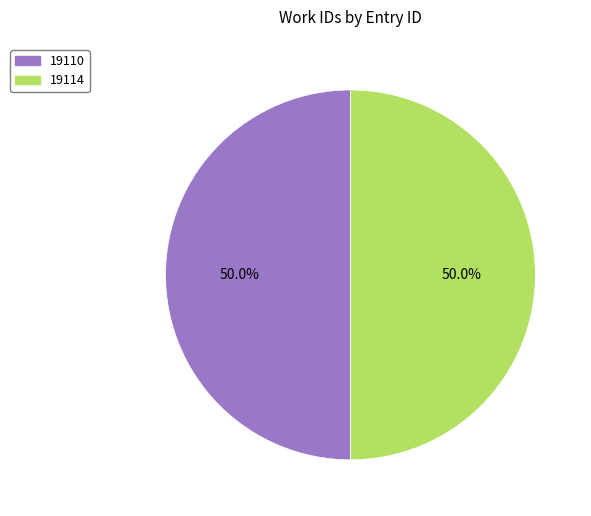

Is it true that 19114 is 50% of the pie?

True